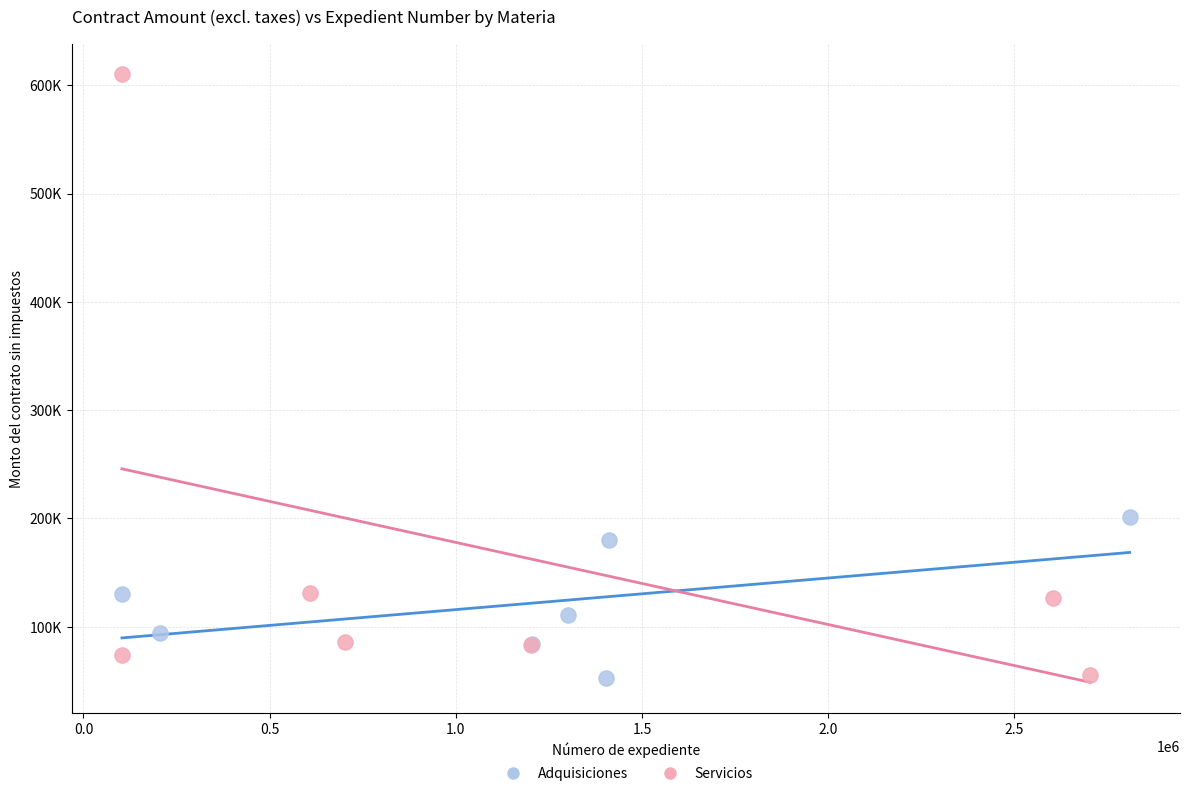

Which series contains the highest Y value?

Servicios